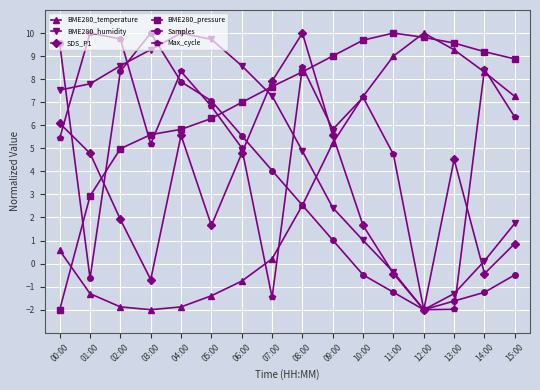

The value of BME280_pressure at 15:00 is 8.9. True or false?

True